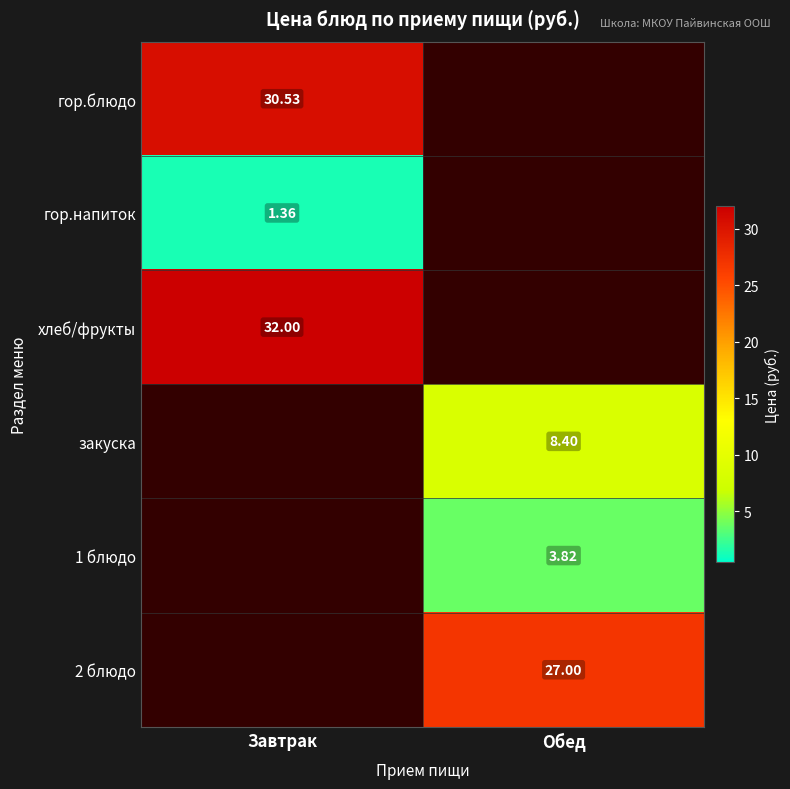

Which series has the largest range (max minus min)?

хлеб/фрукты